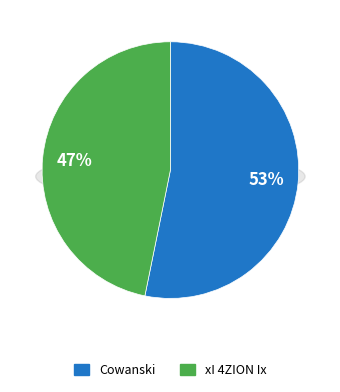

How many segments does this pie chart have?

2